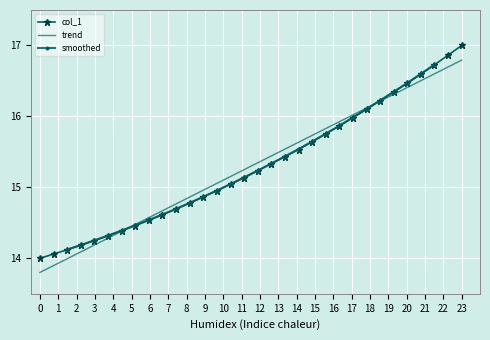

How many lines are shown in the chart?

1